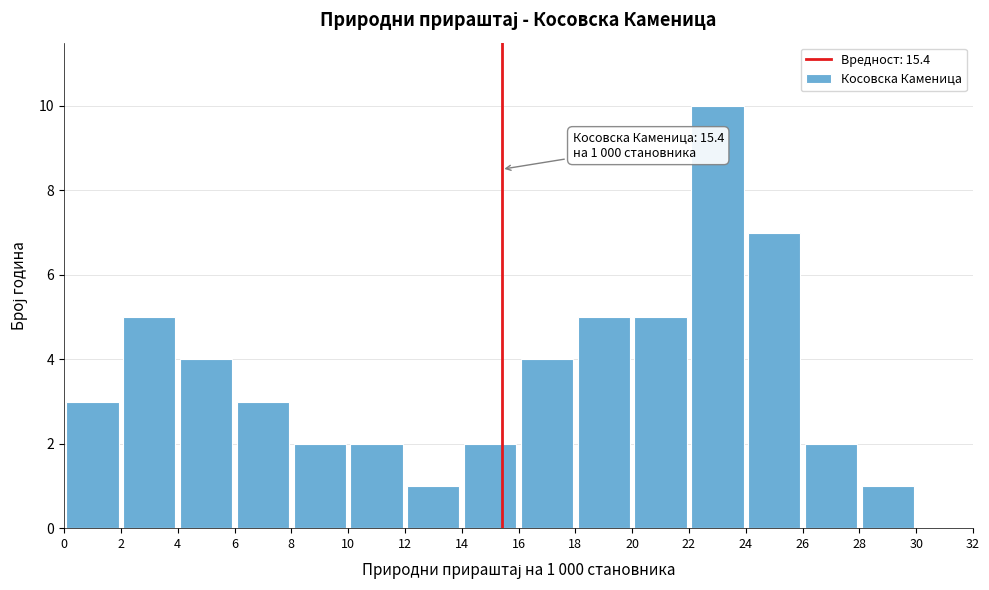

Over which range of the x-axis is the bar tallest?

22 to 24